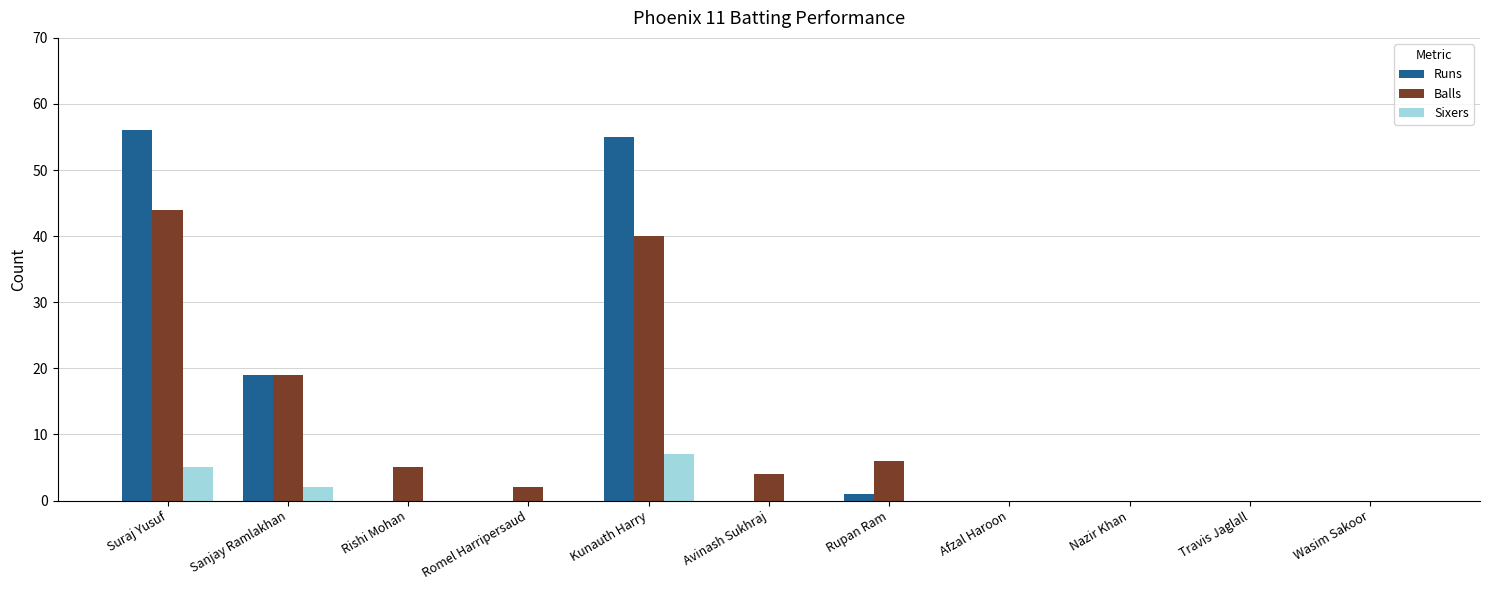

What is the sum of all Balls values?

120